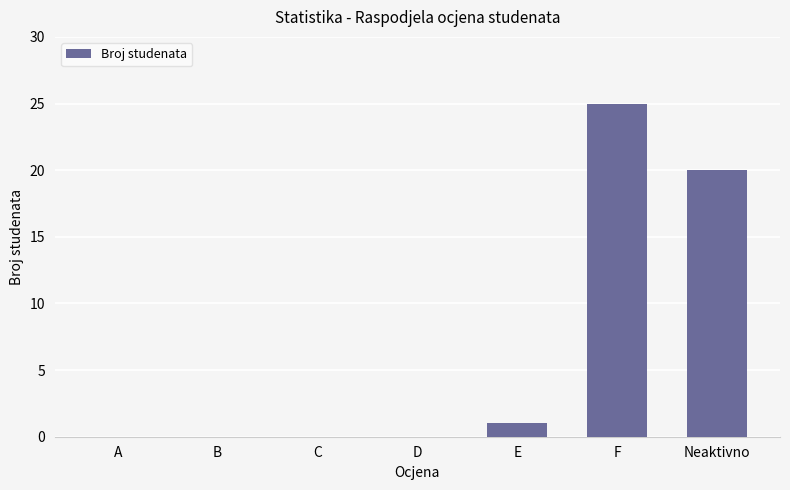

What is the greatest value displayed?

25